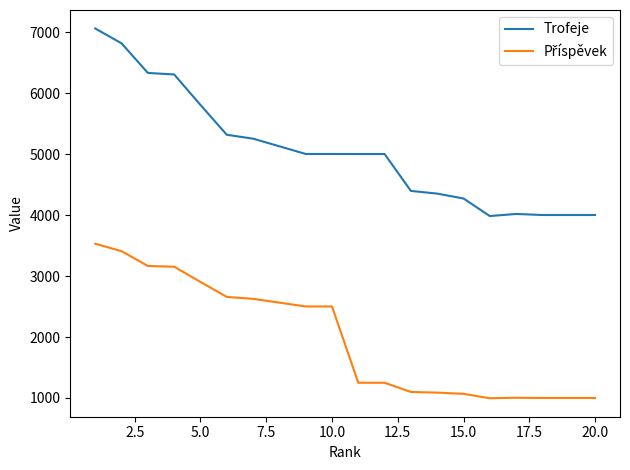

What is the smallest value displayed?

996